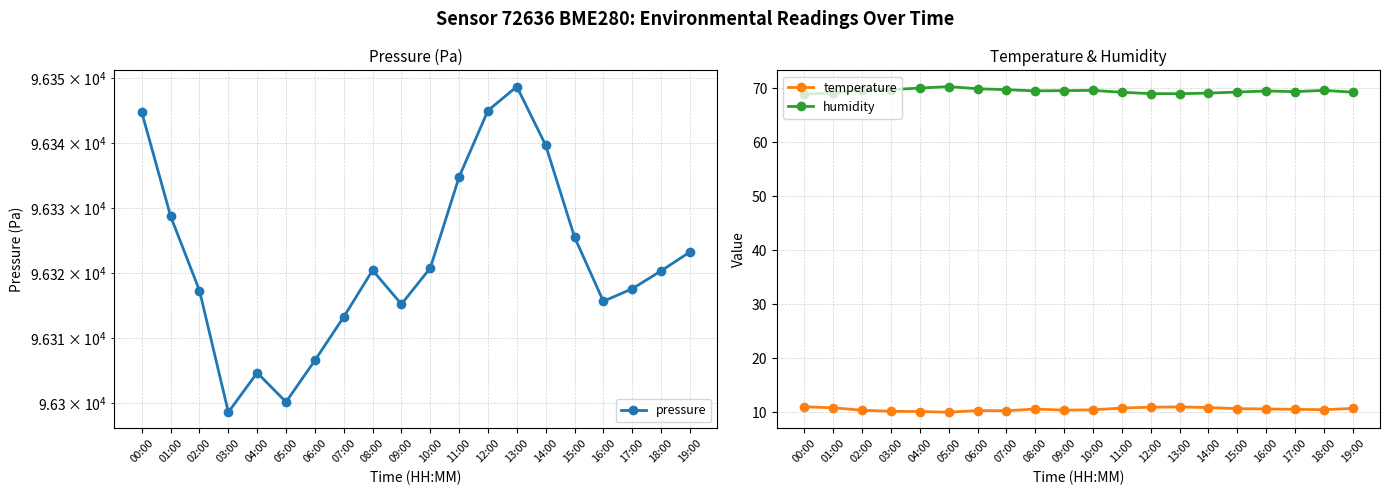

The value of humidity at 05:00 is 126.0. True or false?

False